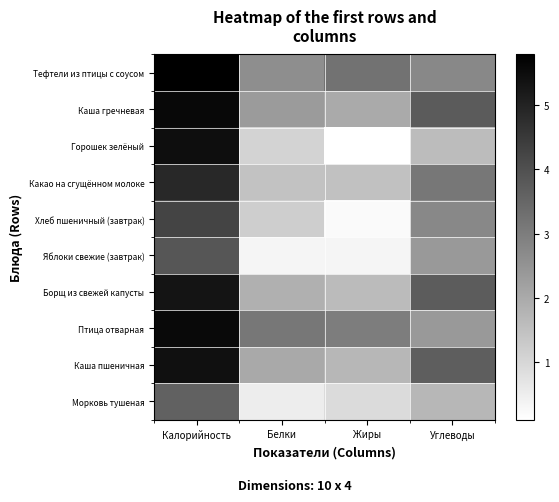

Rank the series at Калорийность from lowest to highest value.

Морковь тушеная, Яблоки свежие (завтрак), Хлеб пшеничный (завтрак), Какао на сгущённом молоке, Борщ из свежей капусты, Каша пшеничная, Горошек зелёный, Птица отварная, Каша гречневая, Тефтели из птицы с соусом